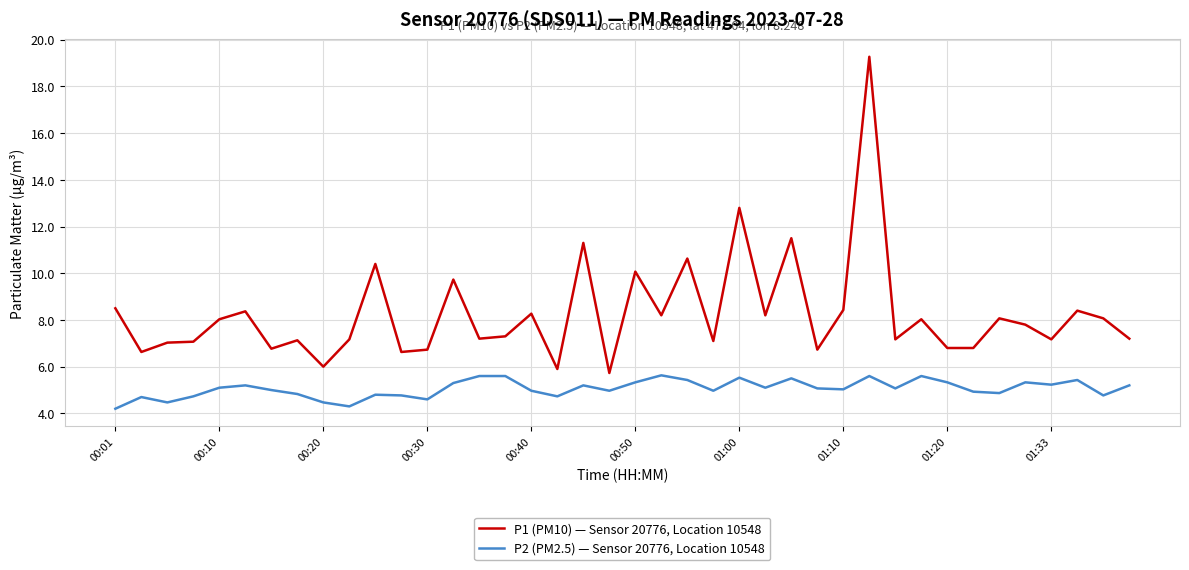

What is the average value of the P2 (PM2.5) — Sensor 20776, Location 10548 series?

5.1